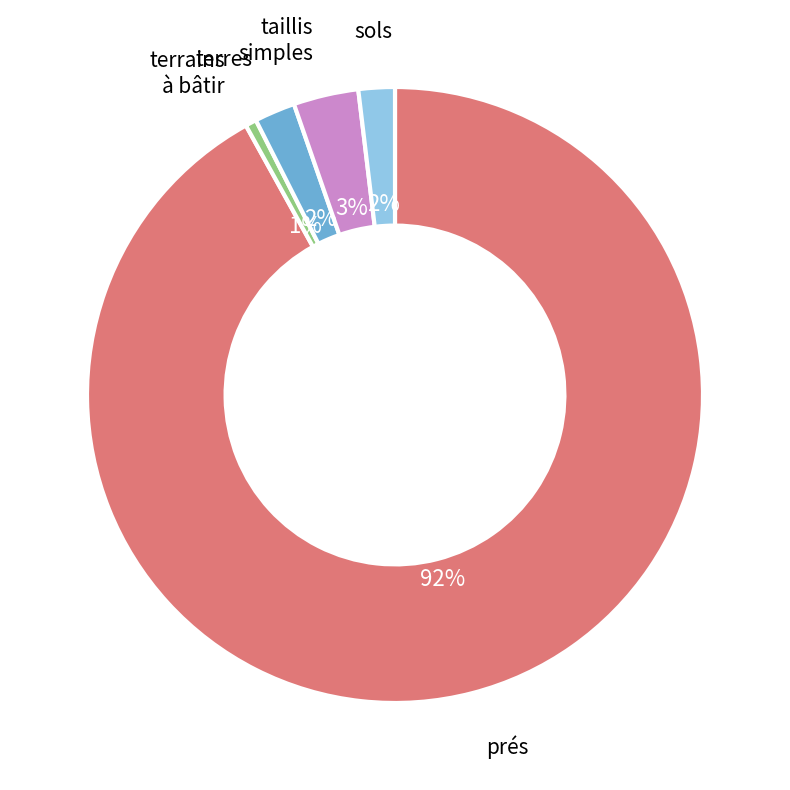

Count the number of slices in the pie.

5